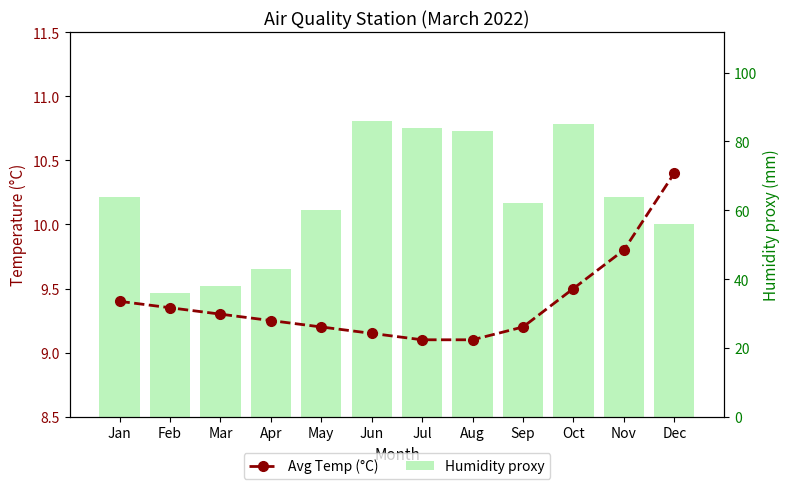

True or false: Avg Temp (°C) has a value of 16.3 at Aug.

False